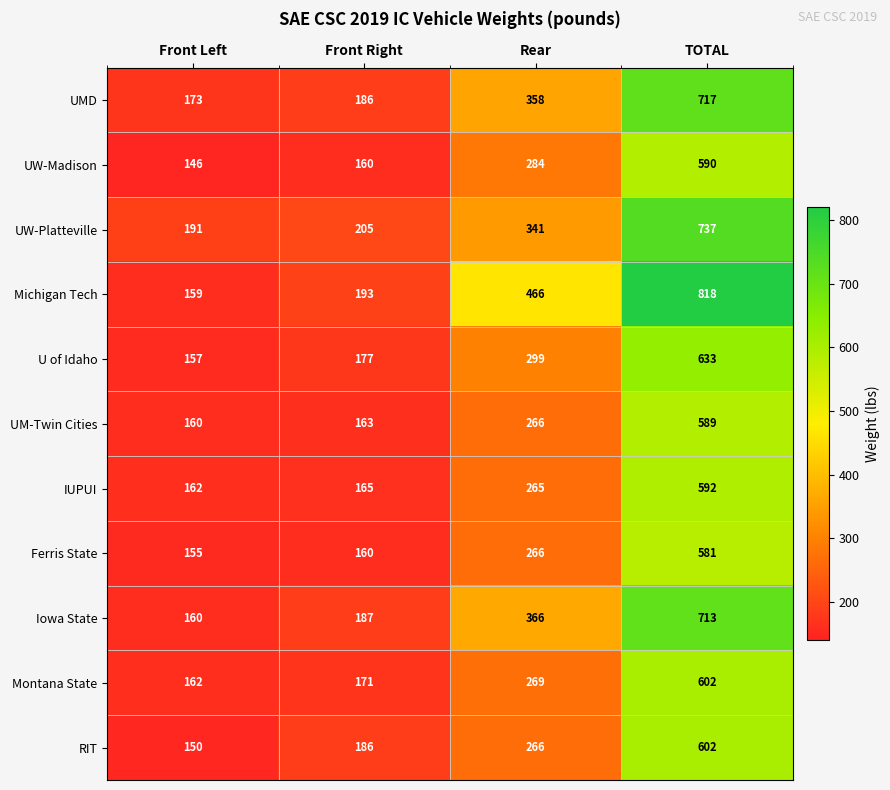

Count the number of categories in the chart.

4